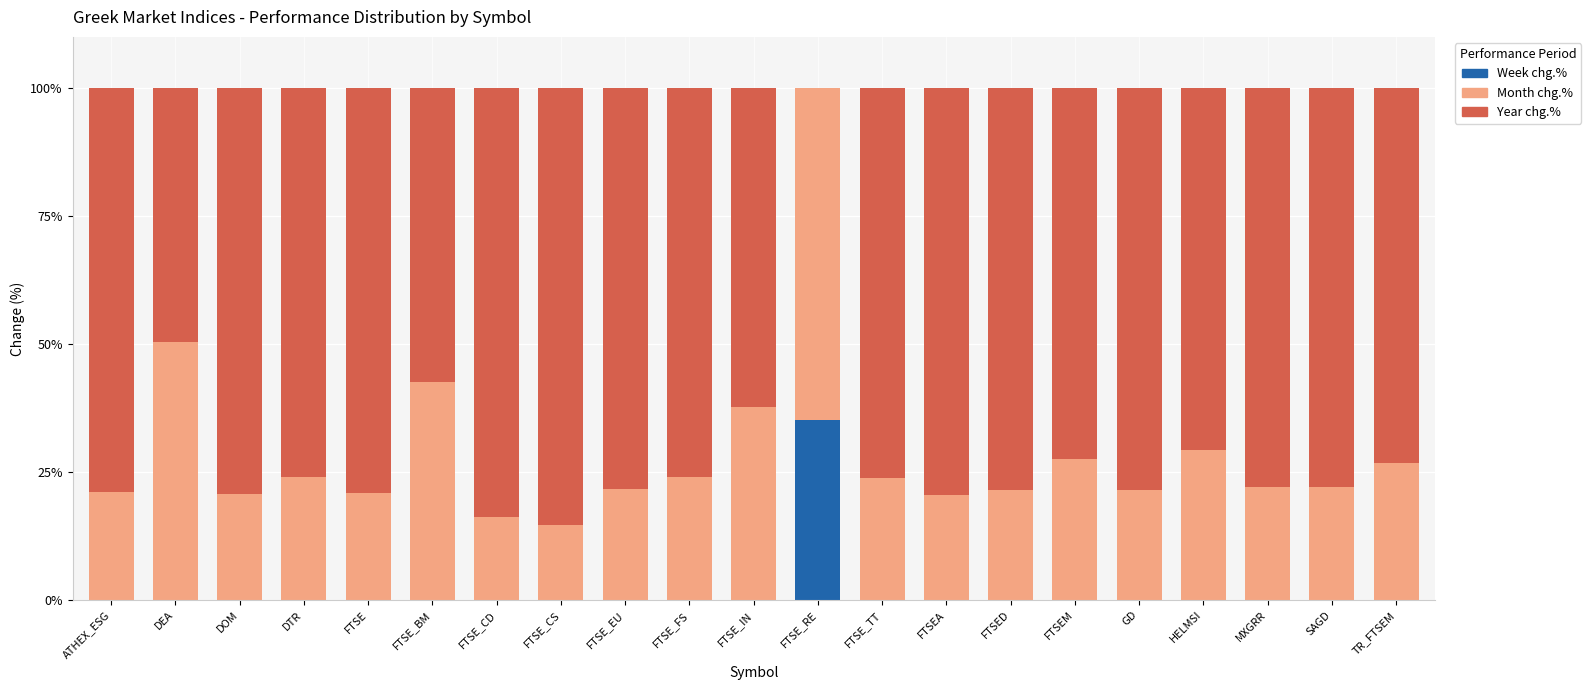

What is the highest value of the Week chg.% series?

35.2